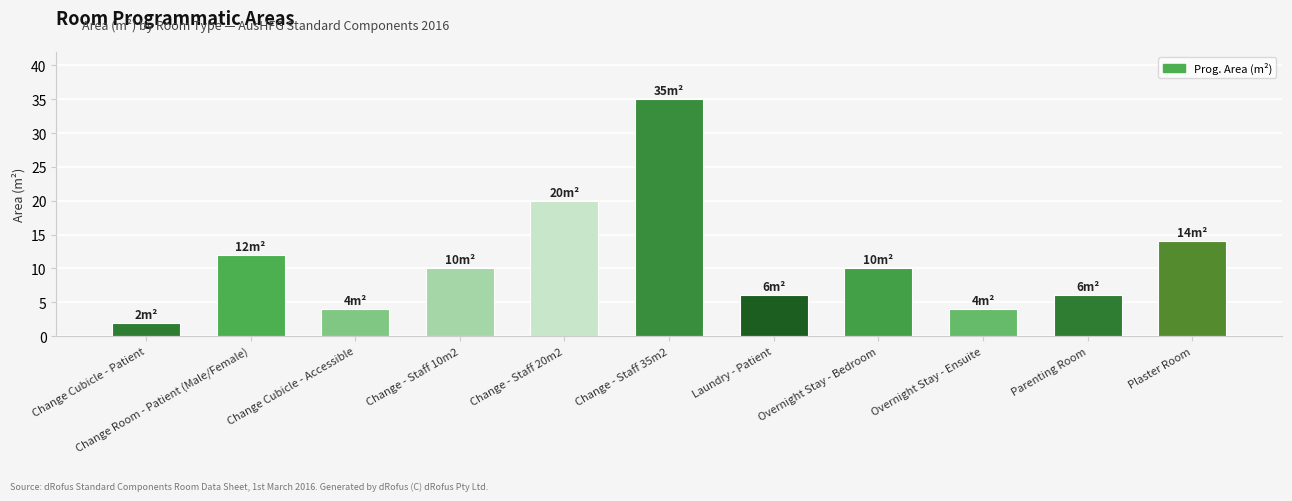

What is the difference between the maximum and minimum values?

33